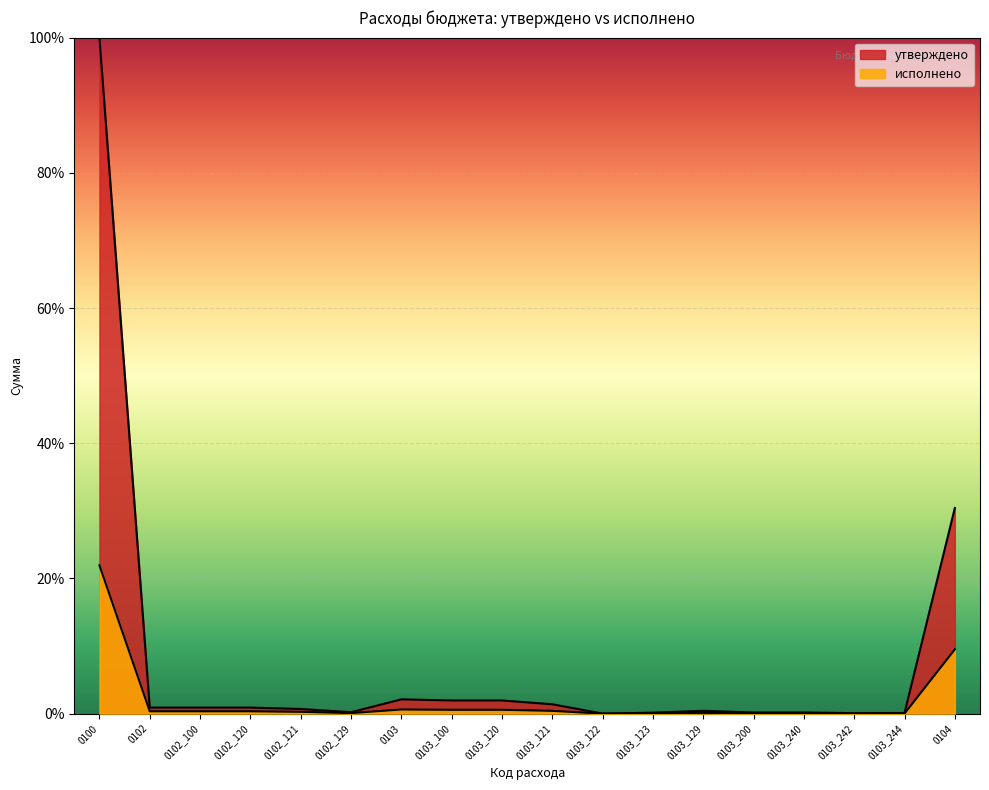

Reading left to right, transcribe all the data shown in this chart.

утверждено: 100.0	0.9	0.9	0.9	0.7	0.2	2.1	1.9	1.9	1.4	0.0	0.1	0.4	0.2	0.2	0.1	0.1	30.4
исполнено: 21.9	0.3	0.3	0.3	0.3	0.1	0.6	0.6	0.6	0.4	0.0	0.0	0.1	0.0	0.0	0.0	0.0	9.5